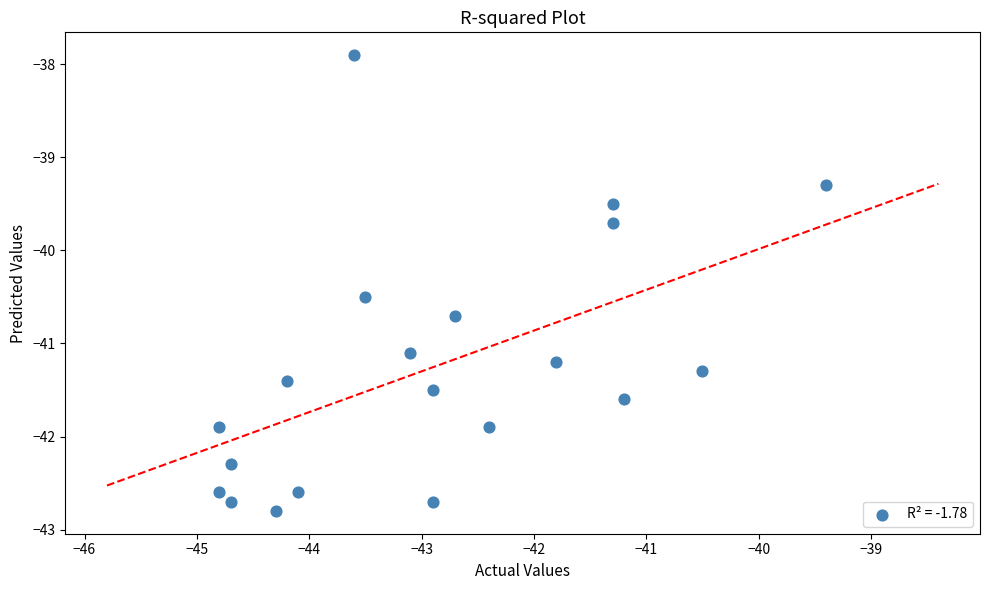

What is the range of Y values (max minus min)?

4.9